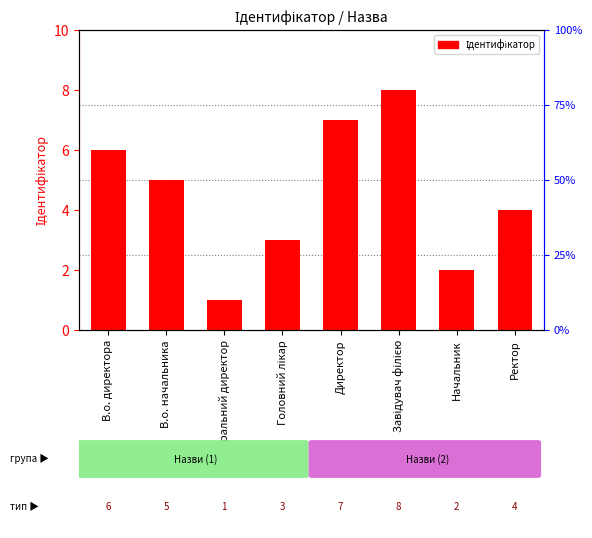

Rank the categories by value from lowest to highest.

Генеральний директор, Начальник, Головний лікар, Ректор, В.о. начальника, В.о. директора, Директор, Завідувач філією